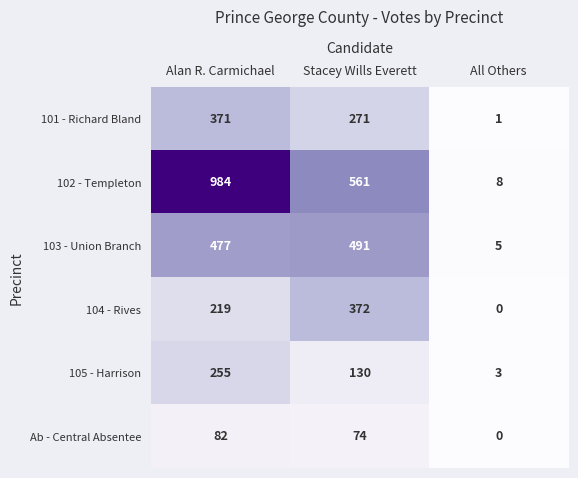

What is the difference between the maximum and minimum values in the 103 - Union Branch series?

486